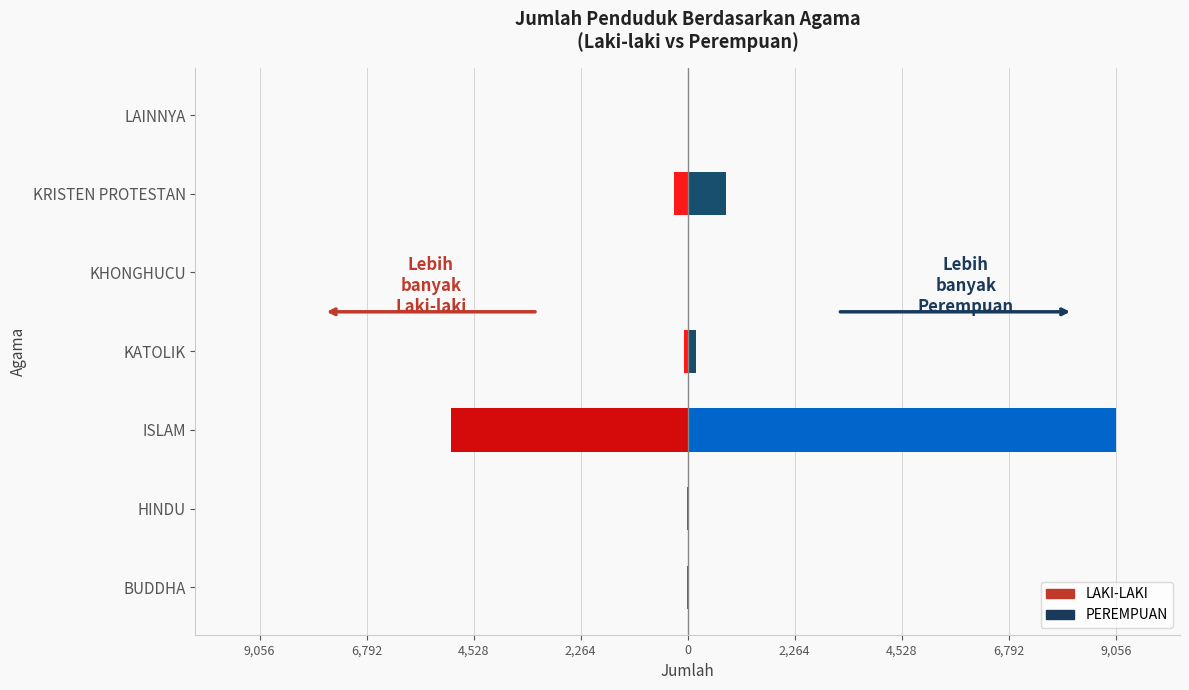

Reading left to right, what are all the values shown in this chart?

LAKI-LAKI: -5	-7	-4998	-82	-1	-285	-1
PEREMPUAN: 7	12	9056	181	0	800	0